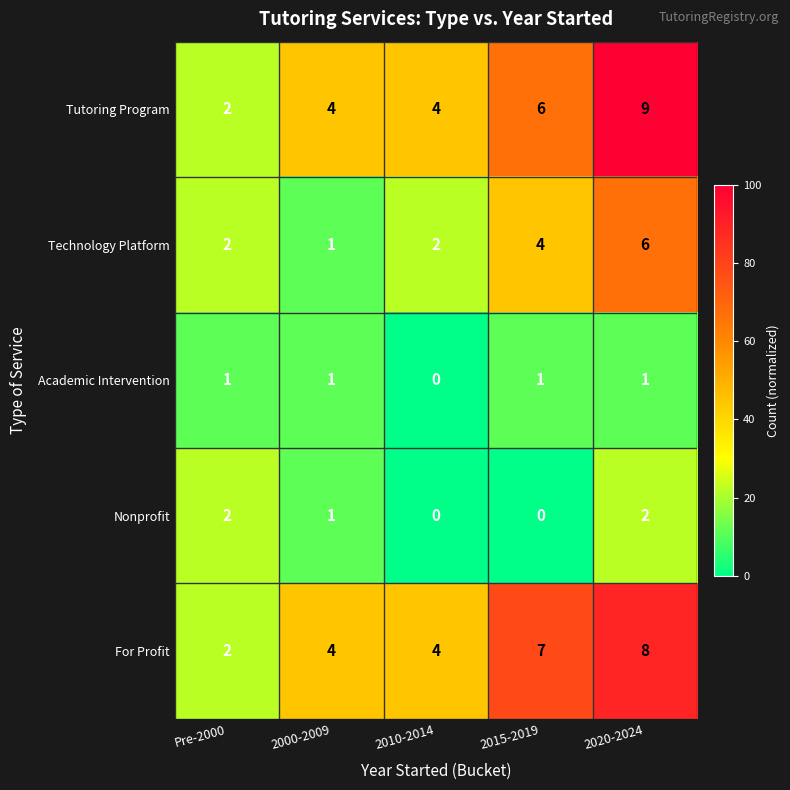

Reading left to right, transcribe all the data shown in this chart.

Tutoring Program: 2	4	4	6	9
Technology Platform: 2	1	2	4	6
Academic Intervention: 1	1	0	1	1
Nonprofit: 2	1	0	0	2
For Profit: 2	4	4	7	8